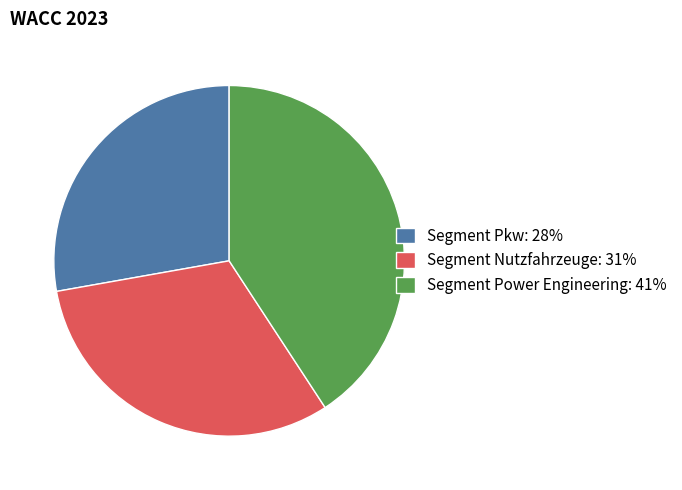

Rank the categories by value from highest to lowest.

Segment Power Engineering, Segment Nutzfahrzeuge, Segment Pkw